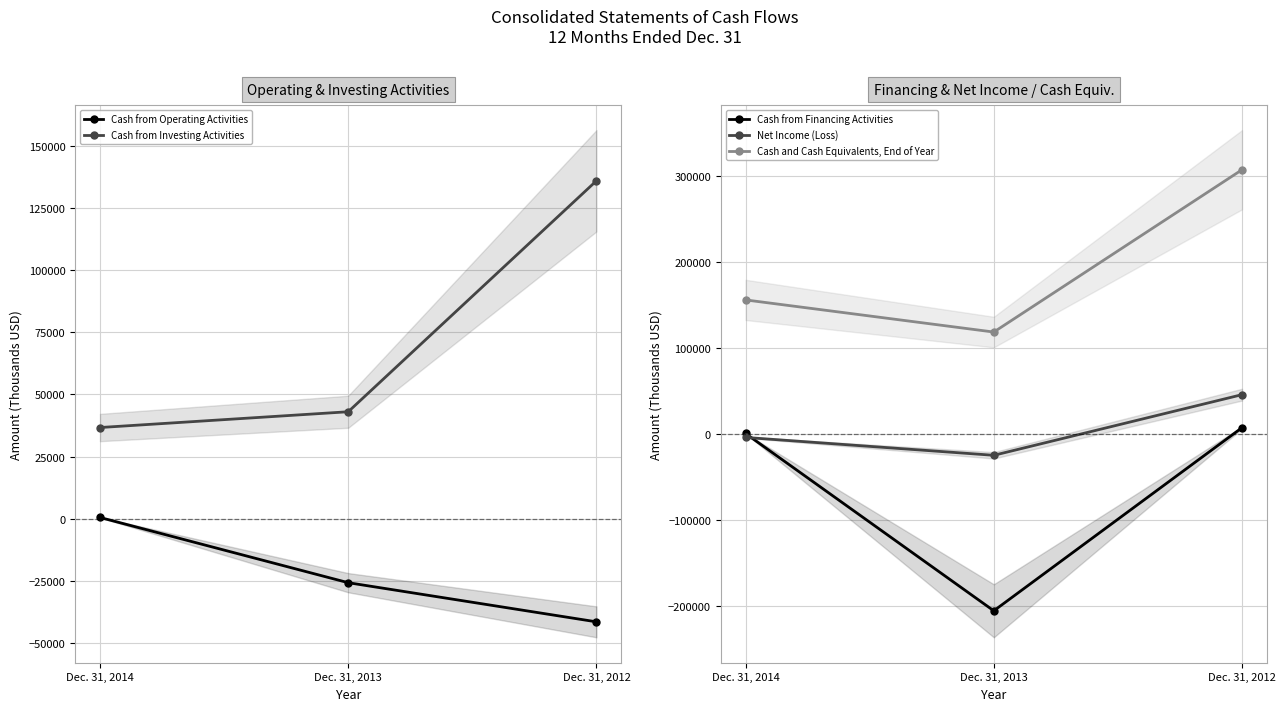

What is the greatest value displayed?

307384